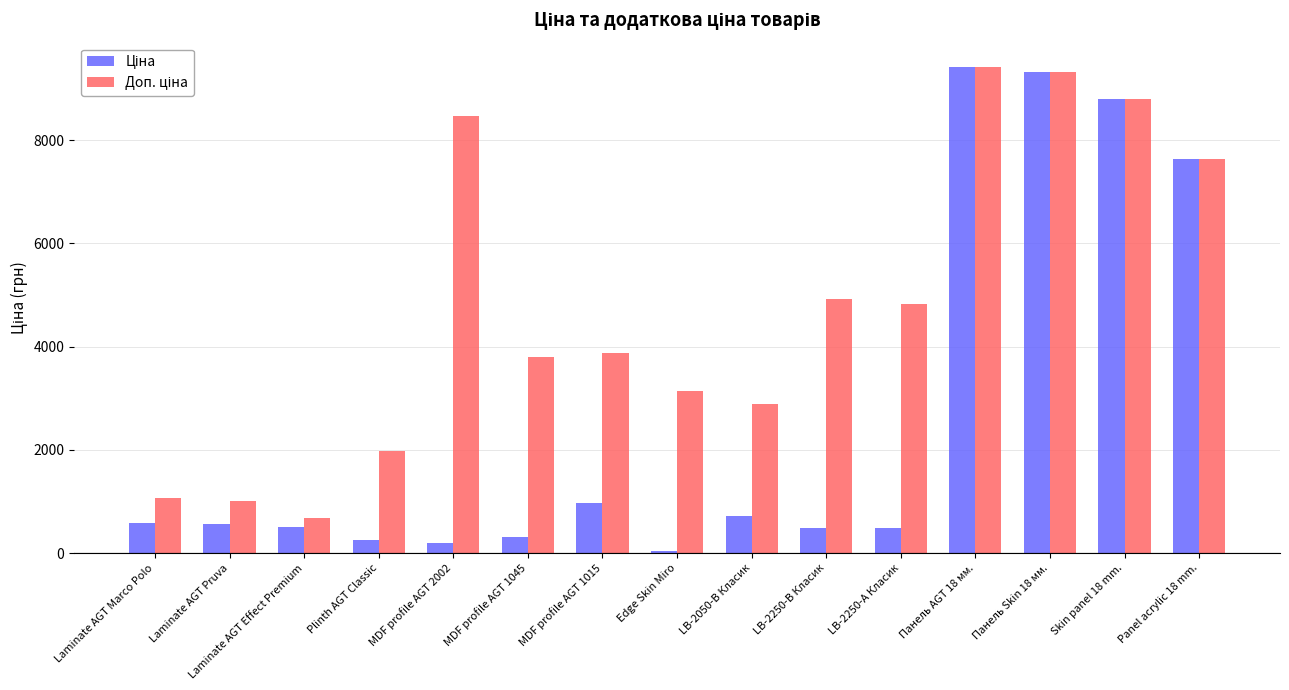

Which category has the lowest value across all series?

Edge Skin Miro